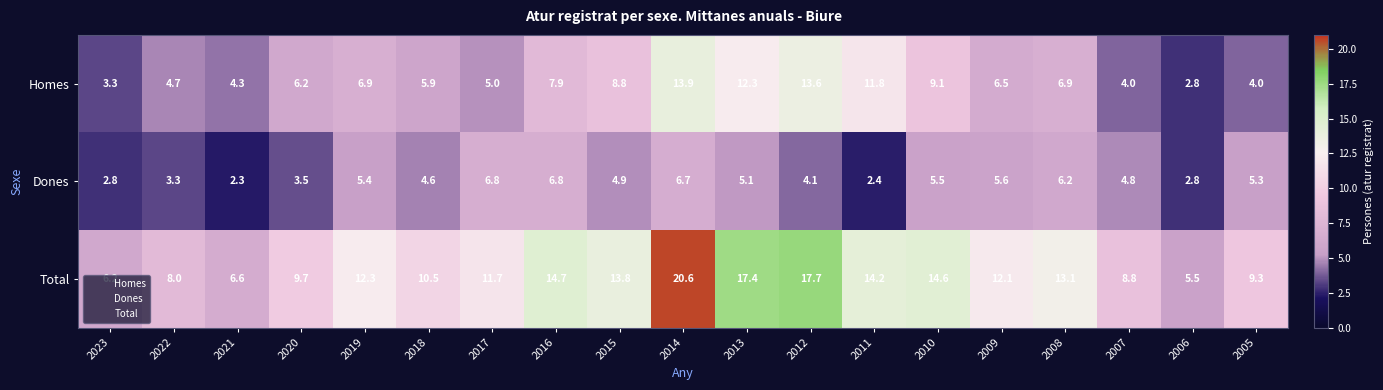

At which label does Dones first exceed 4?

2019